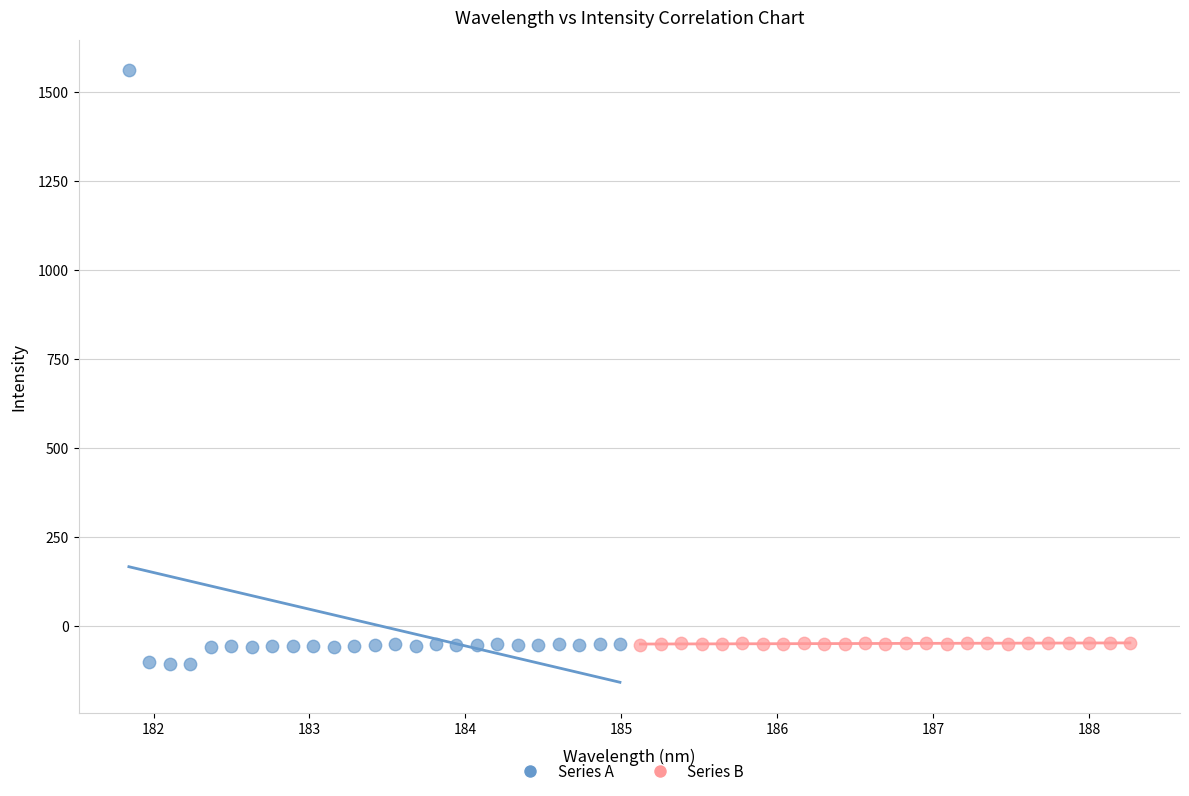

Which series contains the highest Y value?

Series A